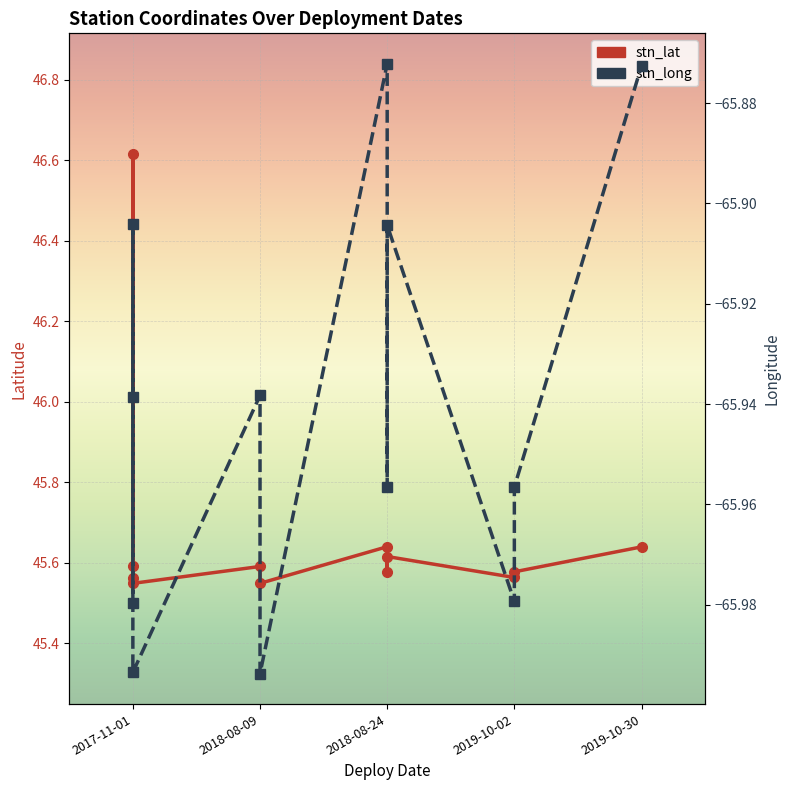

Between 2017-11-01 and 2018-08-24, which series saw the biggest shift?

stn_long